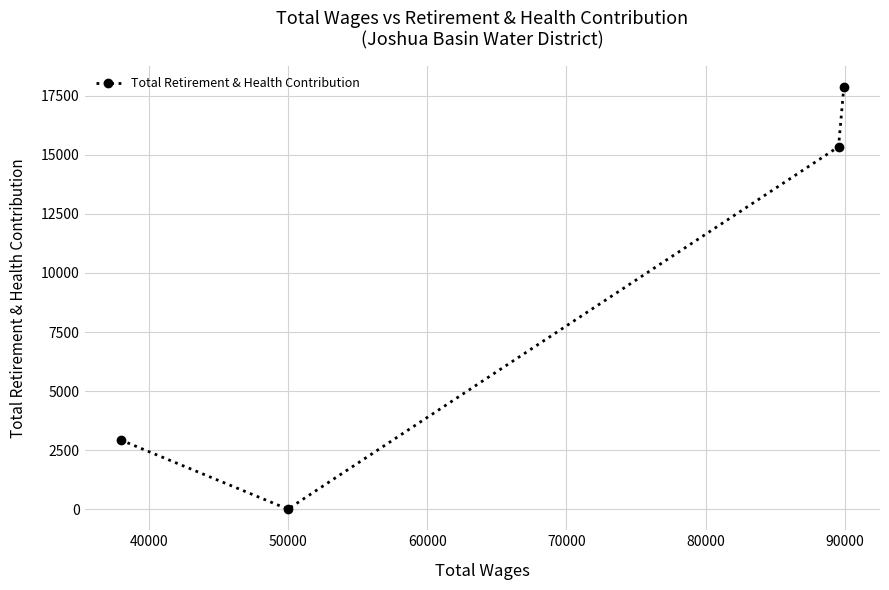

Count the number of data series in this chart.

1